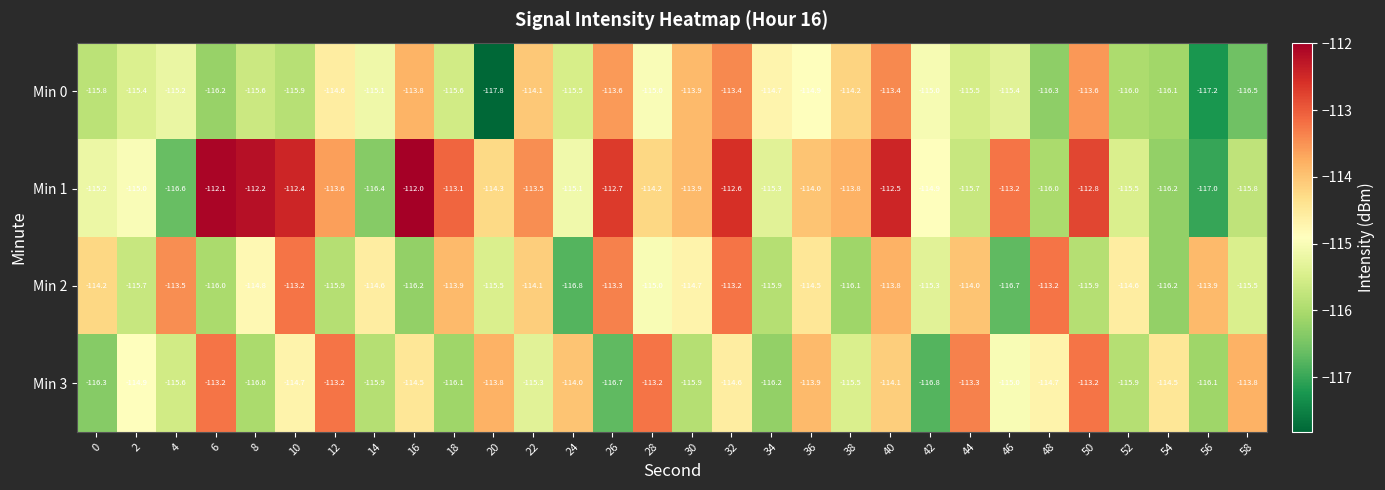

The Min 0 series shows -43.1 at 24. True or false?

False